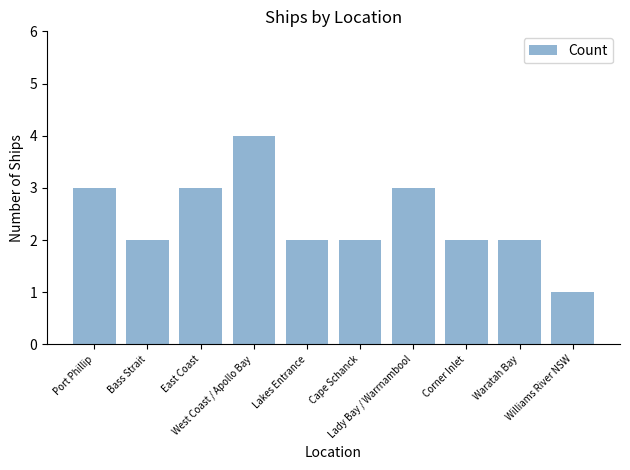

The chart shows a value of 4 at Lakes Entrance. True or false?

False